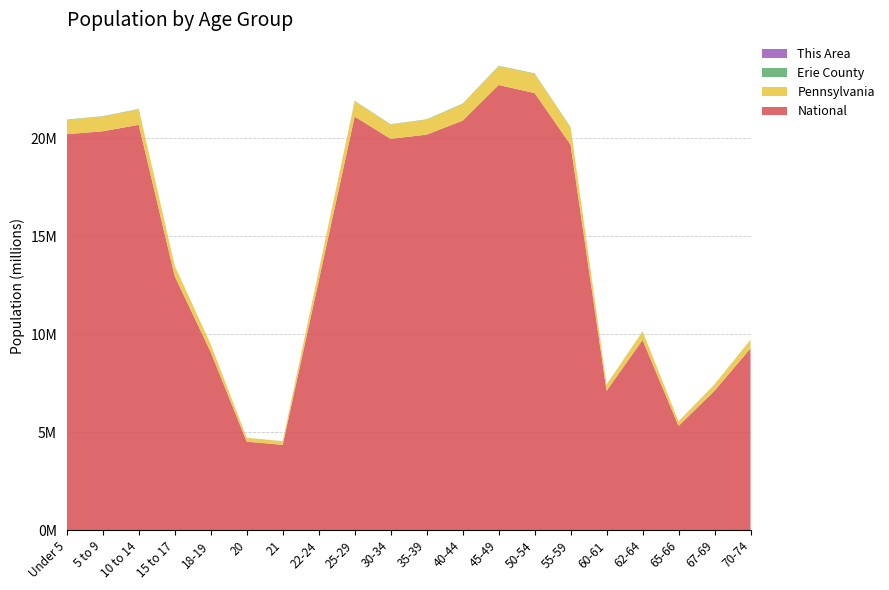

Reading right to left, extract all data points from this chart.

This Area: 56	42	34	54	46	148	187	163	169	172	211	219	132	34	55	109	159	248	280	292
Erie County: 8827	6726	4874	8905	6679	19854	21476	19749	17758	16125	15496	17210	12137	4918	5294	10333	11972	18012	17067	16757
Pennsylvania: 426536	321379	231623	430721	312575	879048	984641	955763	851382	764287	729592	781527	498947	183257	191942	387235	517831	791151	753635	729538
National: 9278166	7115361	5319902	9704197	7113727	19664805	22298125	22708591	20890964	20179642	19962099	21101849	12712576	4354294	4519129	9086089	12954254	20677194	20348657	20201362